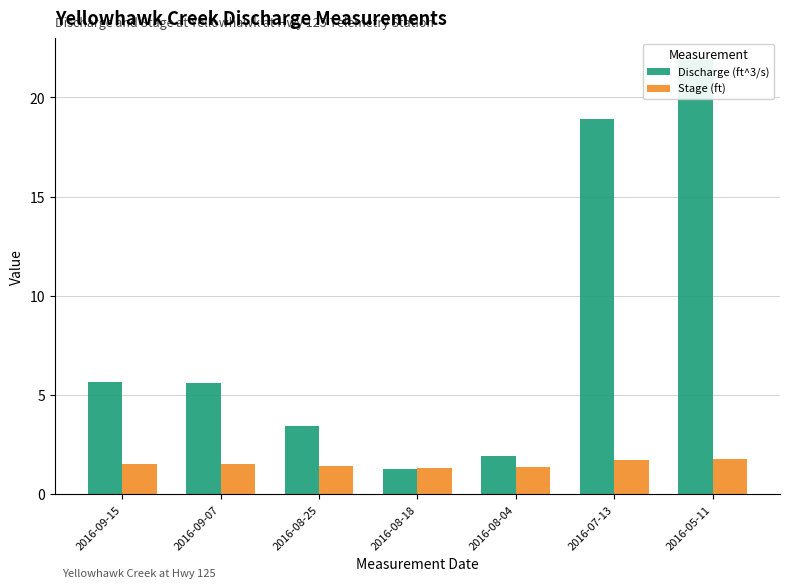

What is the sum of the Discharge (ft^3/s) values at 2016-08-04 and 2016-08-18?

3.2